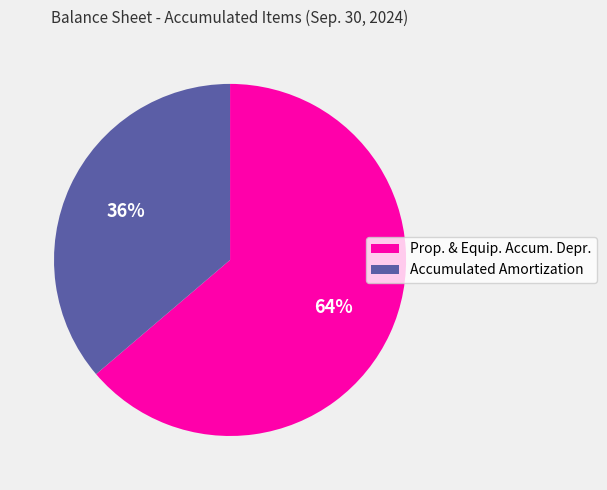

Rank the categories by value from highest to lowest.

Prop. & Equip. Accum. Depr., Accumulated Amortization